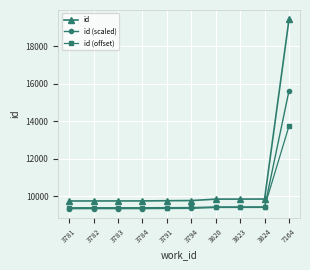

Is it true that id equals 9756.0 at 3791?

True